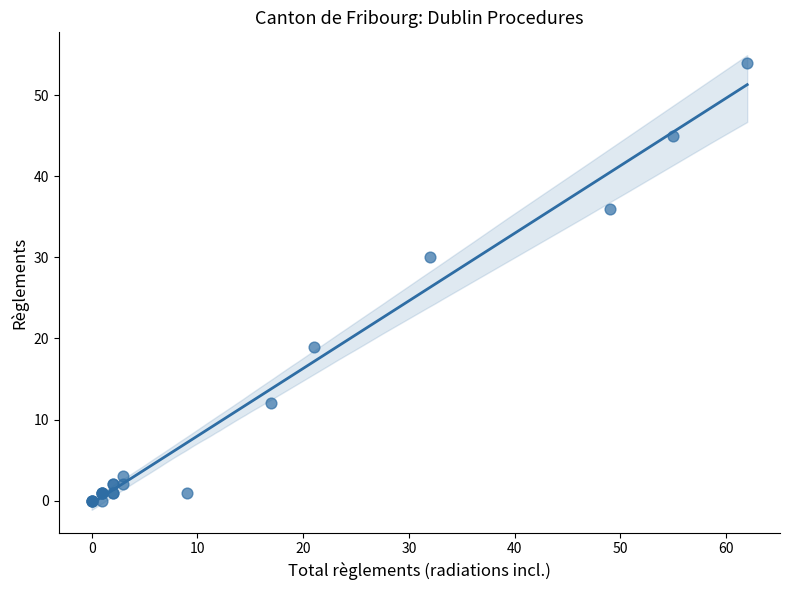

What Y value in the scatter plot is closest to 27?

30